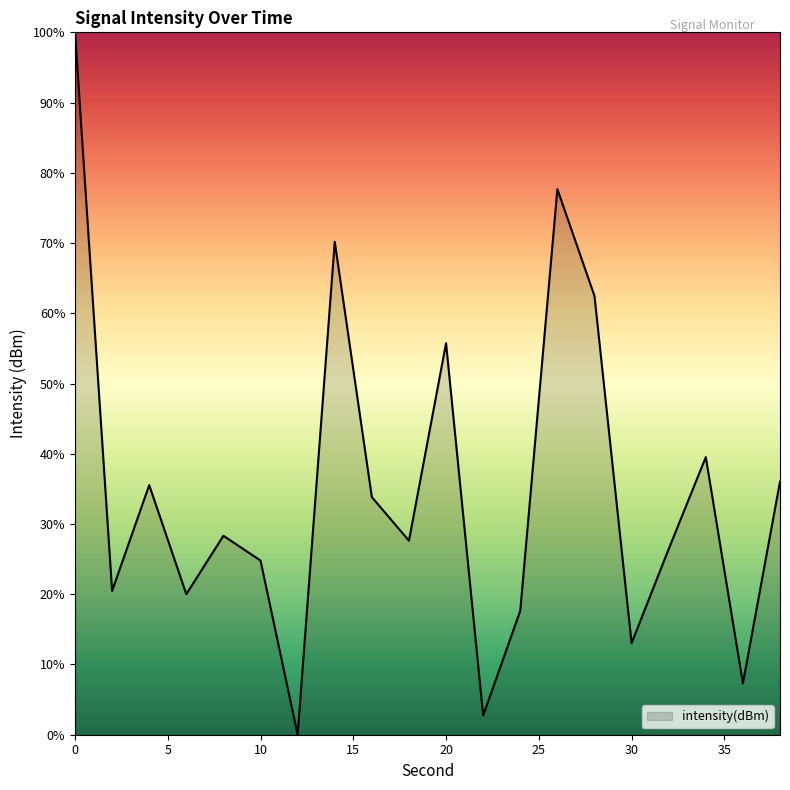

What is the greatest value displayed?

100.0